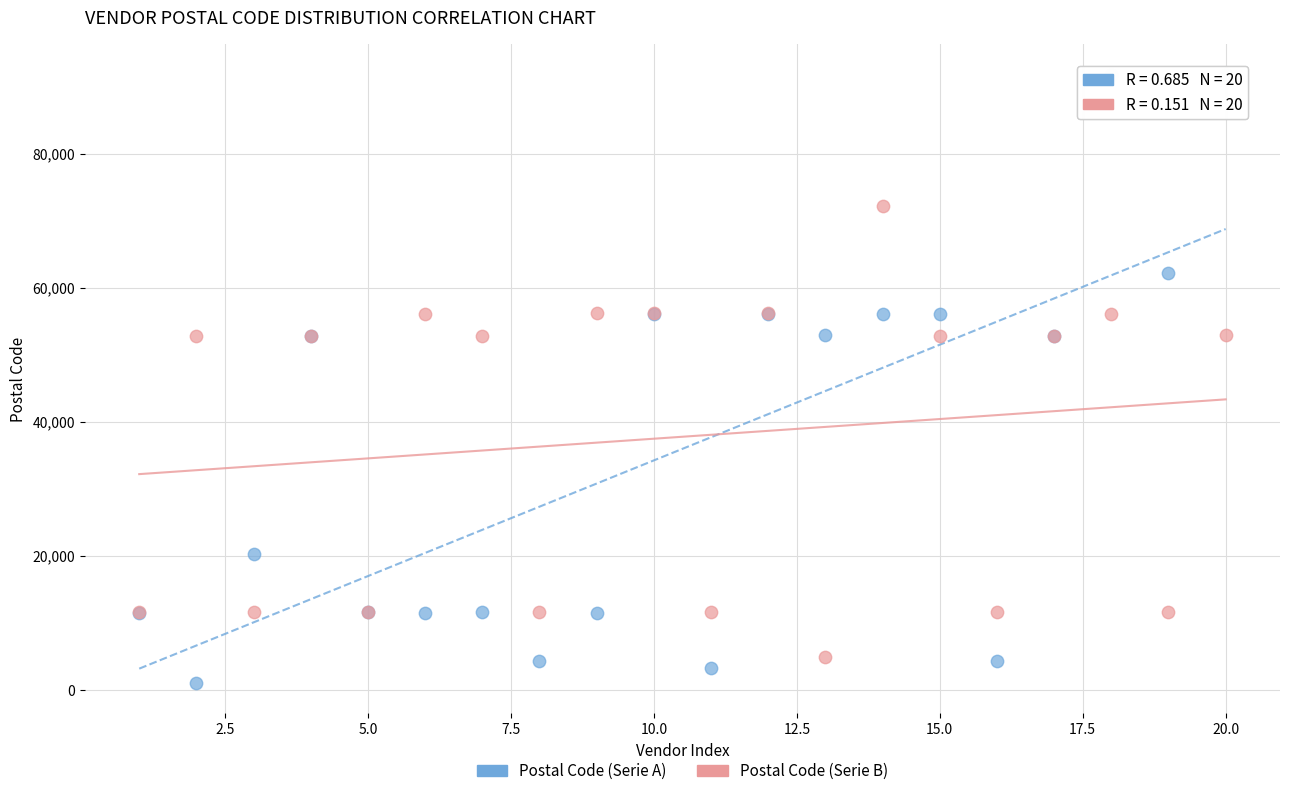

Which series reaches the maximum Y coordinate?

Postal Code (Serie A)